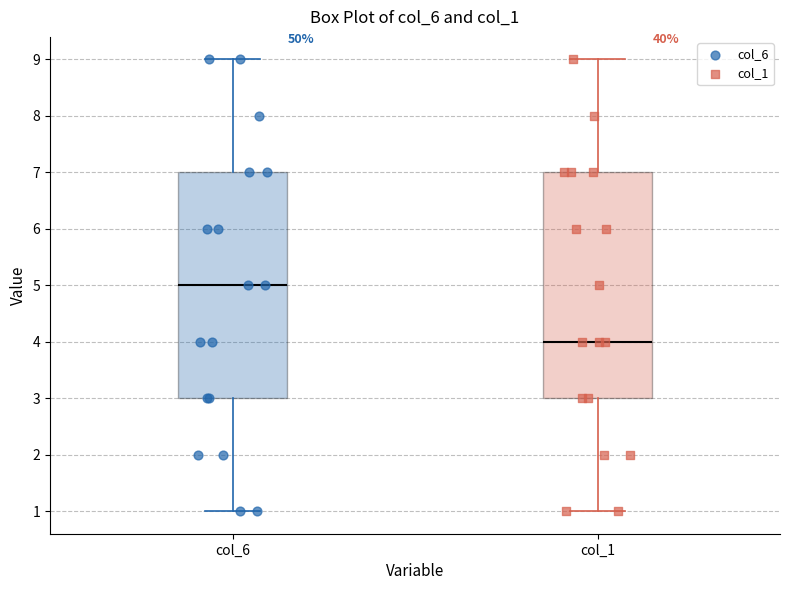

Where is the lower edge of the box for col_1 on the y-axis? The values are not printed on the chart, so give them approximately, as read against the axis.

3